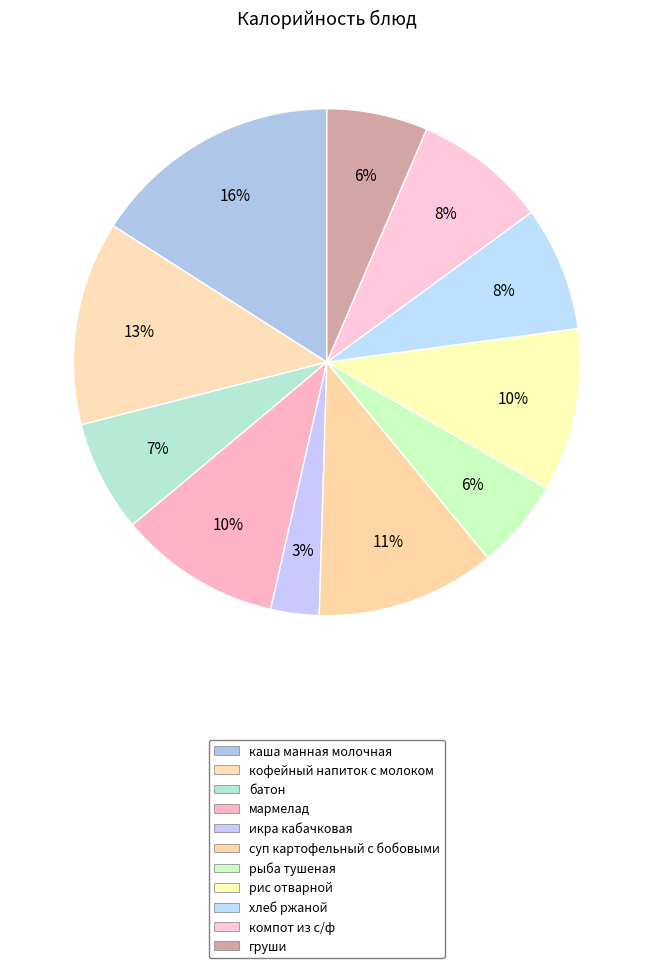

Count the number of slices in the pie.

11